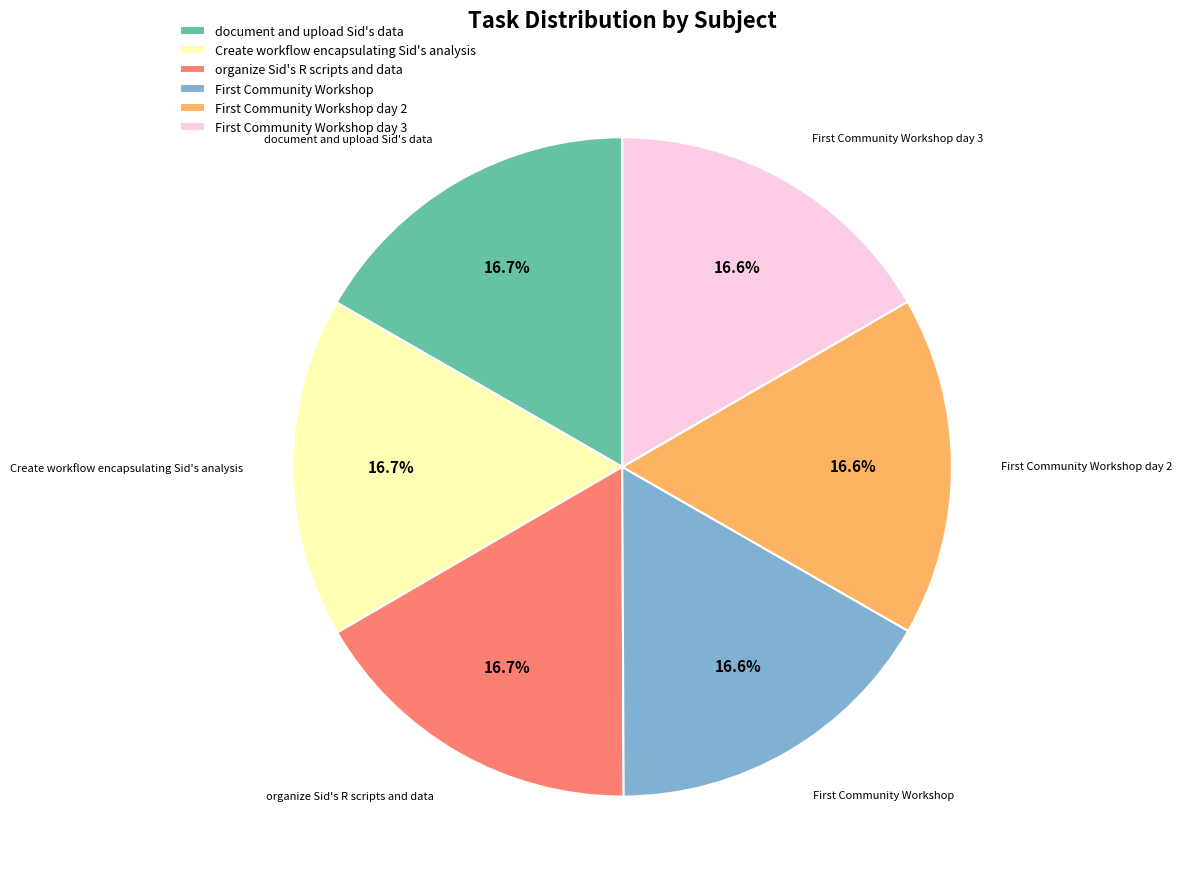

Is there any slice that represents more than half of the pie?

No